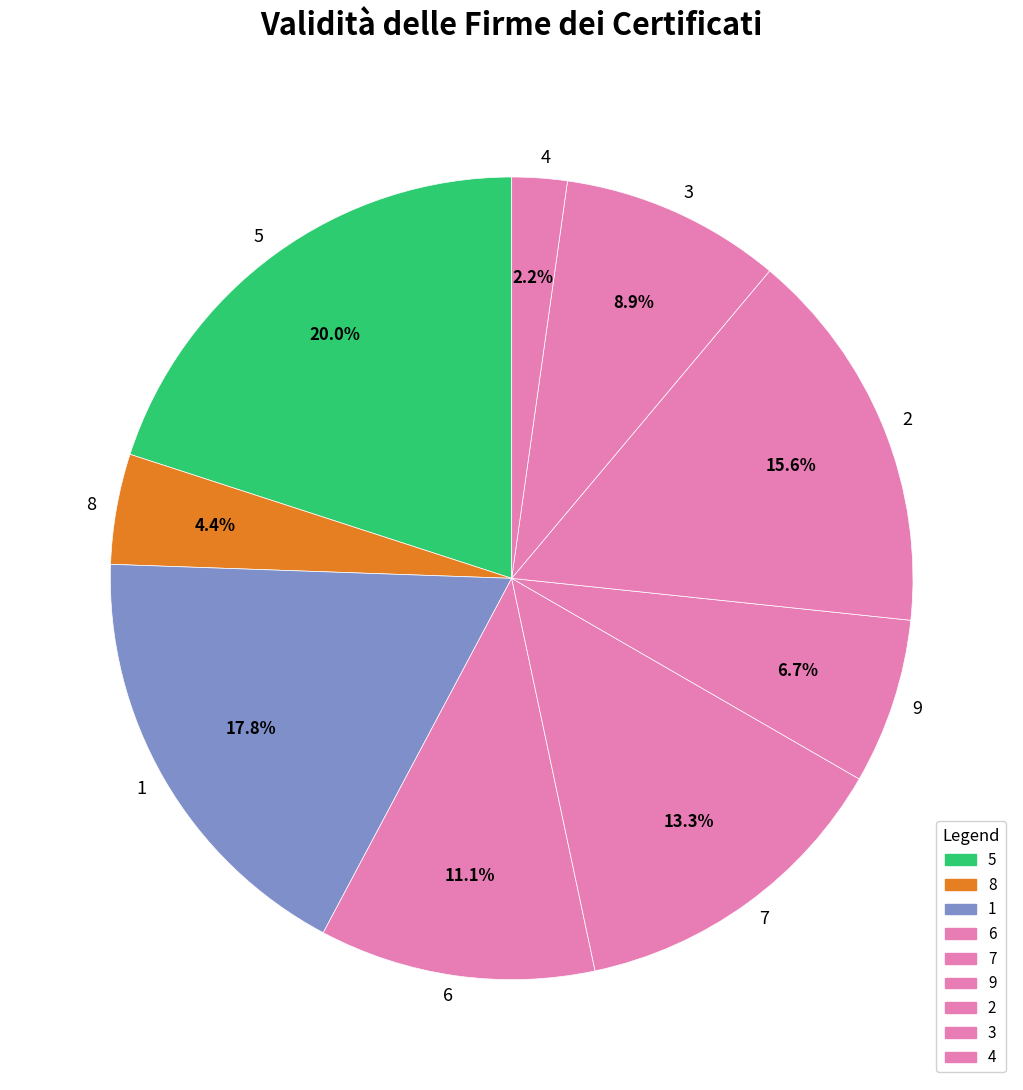

Does any single category account for the majority?

No